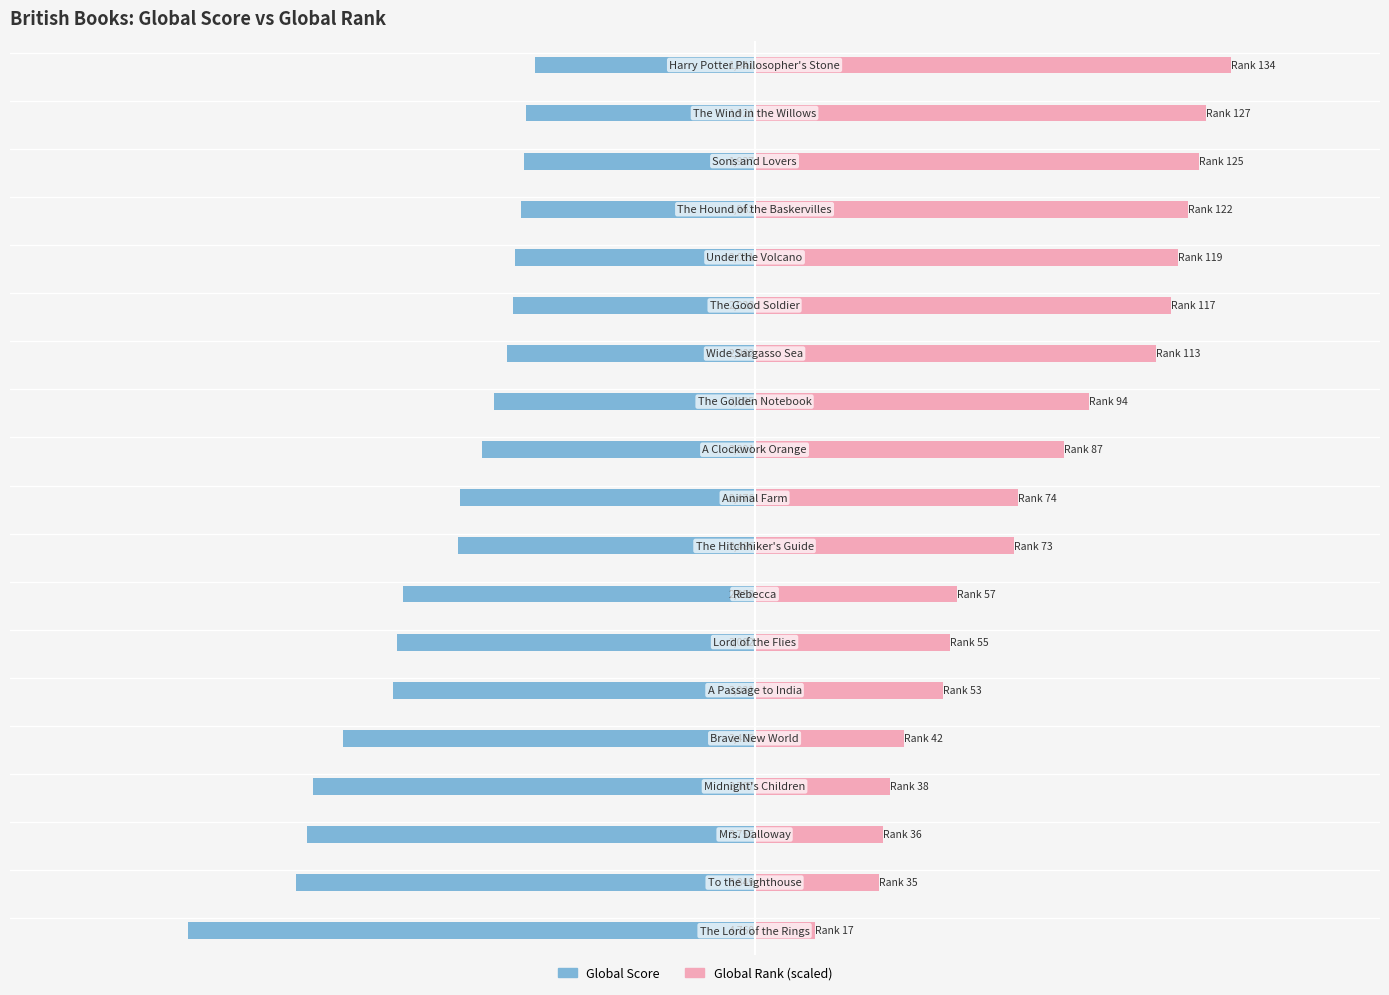

List the series in order of their overall mean, lowest first.

Global Score, Global Rank